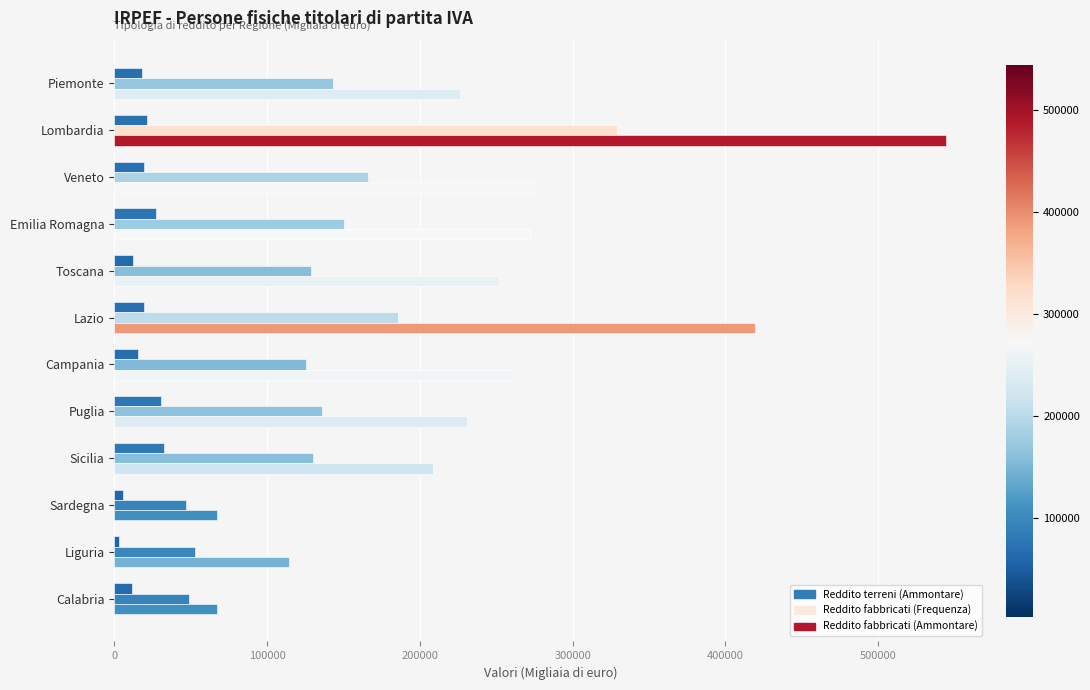

What is the maximum value shown in the chart?

544296